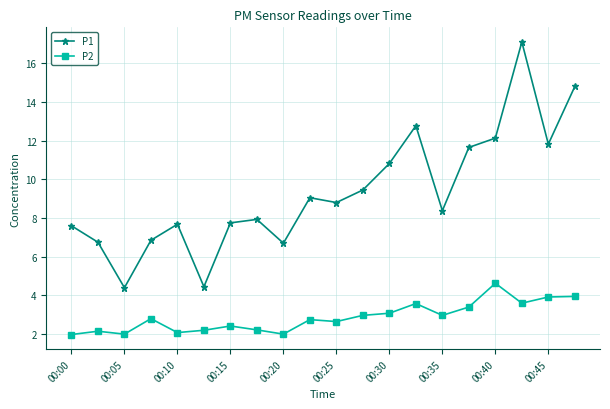

Rank the series by their maximum value, from highest to lowest.

P1, P2